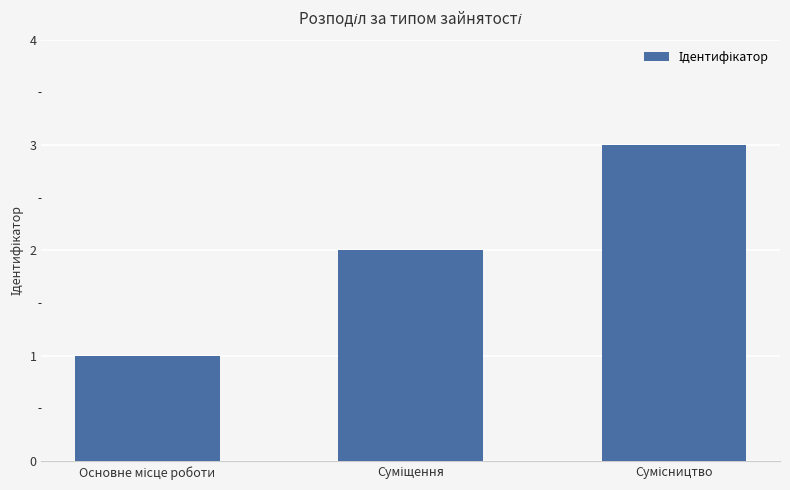

Reading left to right, extract all data points from this chart.

1	2	3